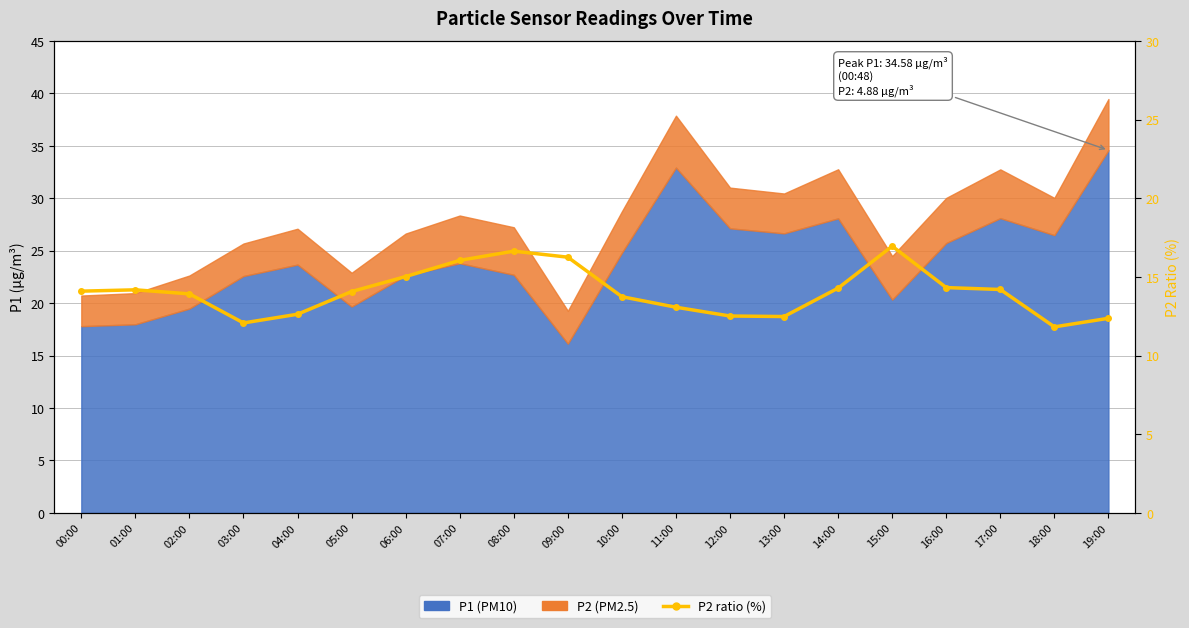

What is the smallest value displayed?

11.8